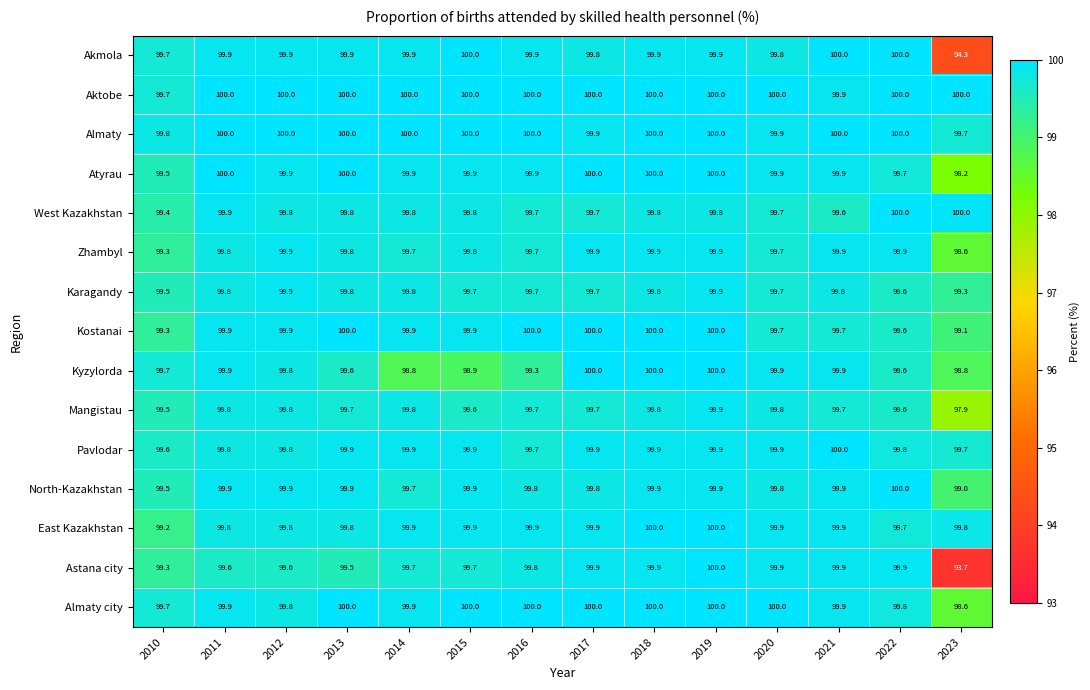

What is the spread (max minus min) of values at 2010?

0.6